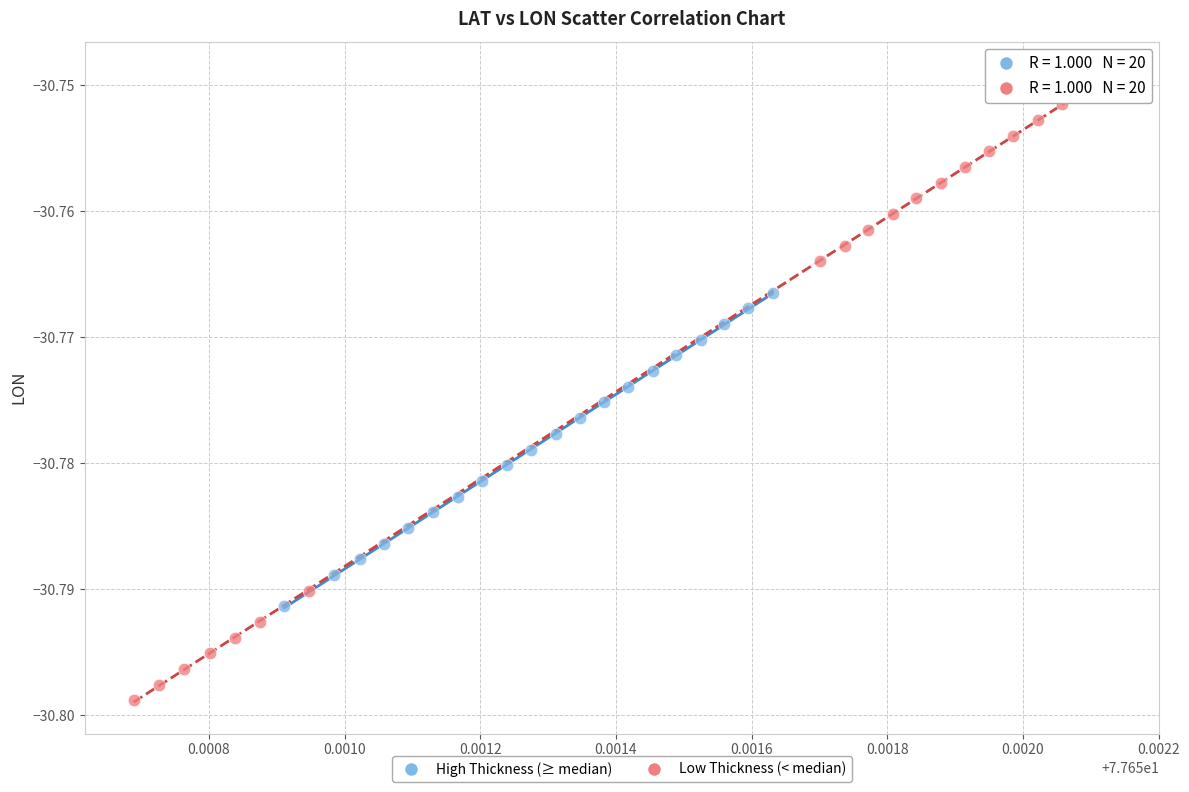

Which series reaches the minimum Y coordinate?

Low Thickness (< median)